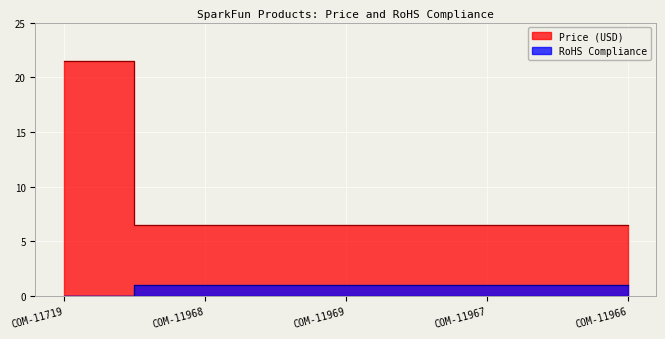

Between COM-11966 and COM-11968, which is larger?

COM-11966